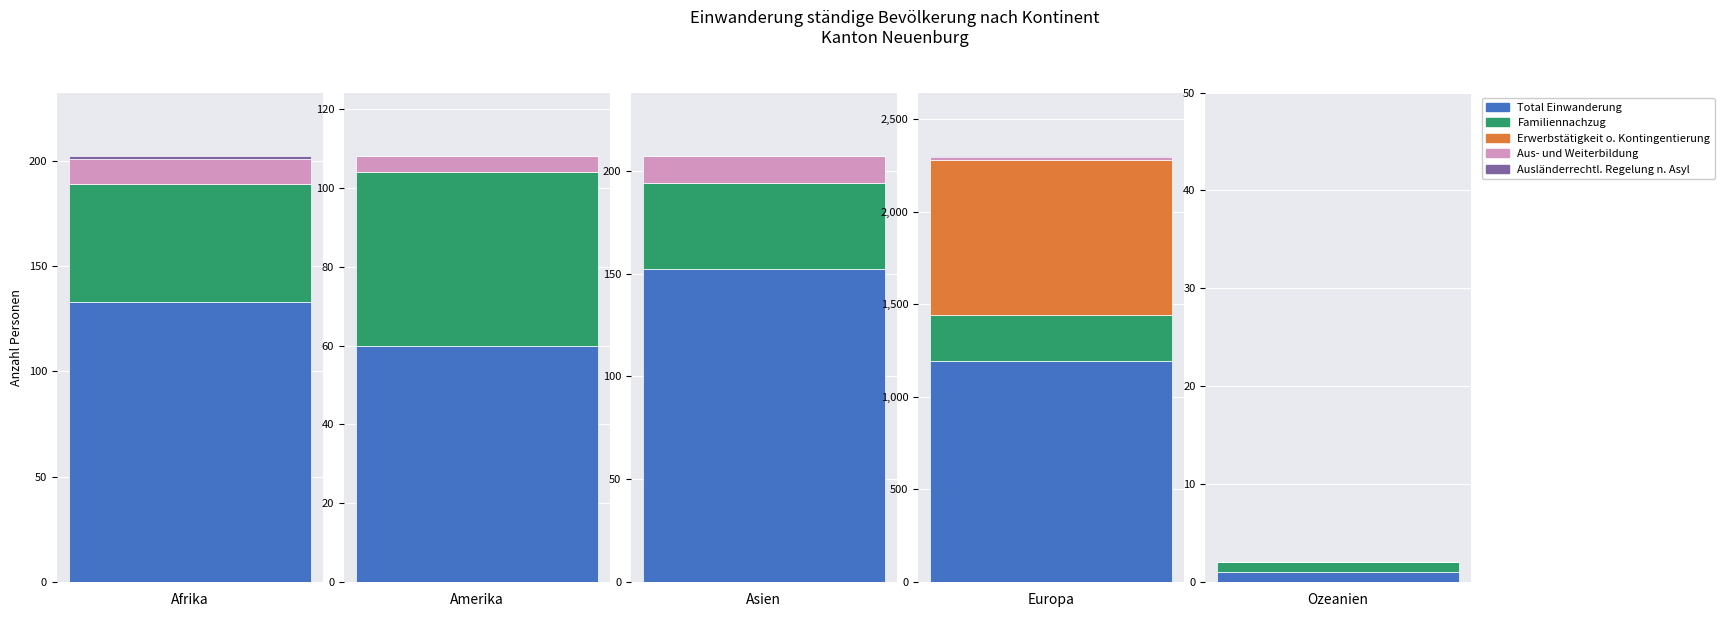

At which category does the chart reach its minimum across all series?

Afrika